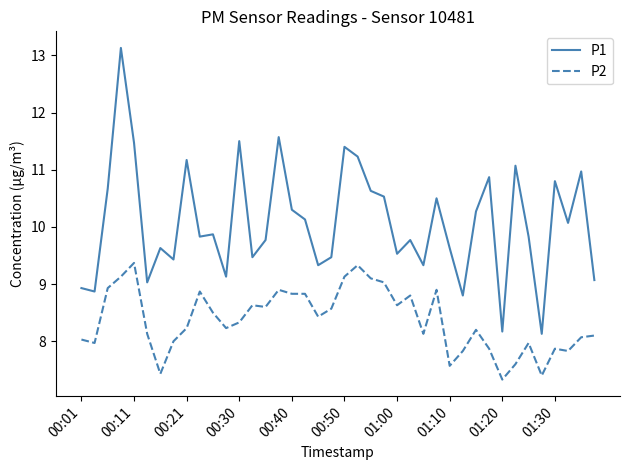

List the series in order of their overall mean, lowest first.

P2, P1